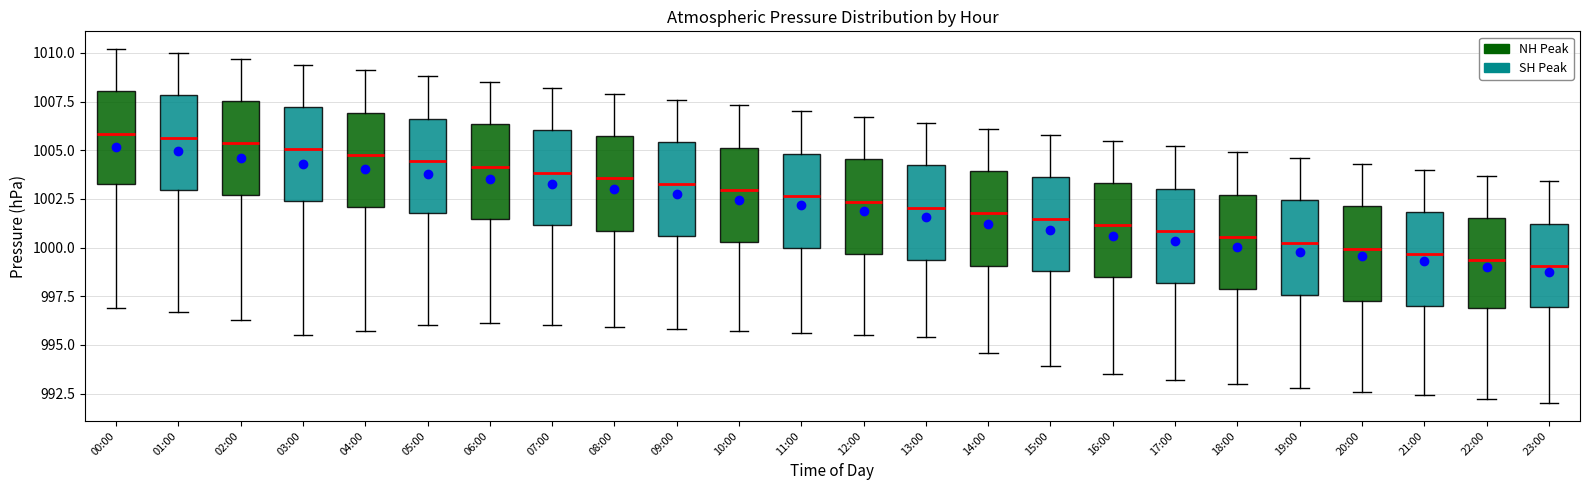

Reading left to right, transcribe this box plot: for each box, give where its median line is, the range the box spans, and where its two whiskers end, as read against the y-axis. The values are not printed on the chart, so give them approximately, as read against the axis.

00:00: median 1006.0, box 1003.5 to 1008.0, whiskers 997.0 to 1010.0
01:00: median 1005.5, box 1003.0 to 1008.0, whiskers 996.5 to 1010.0
02:00: median 1005.5, box 1002.5 to 1007.5, whiskers 996.5 to 1009.5
03:00: median 1005.0, box 1002.5 to 1007.0, whiskers 995.5 to 1009.5
04:00: median 1005.0, box 1002.0 to 1007.0, whiskers 995.5 to 1009.0
05:00: median 1004.5, box 1002.0 to 1006.5, whiskers 996.0 to 1009.0
06:00: median 1004.0, box 1001.5 to 1006.5, whiskers 996.0 to 1008.5
07:00: median 1004.0, box 1001.0 to 1006.0, whiskers 996.0 to 1008.0
08:00: median 1003.5, box 1001.0 to 1005.5, whiskers 996.0 to 1008.0
09:00: median 1003.5, box 1000.5 to 1005.5, whiskers 996.0 to 1007.5
10:00: median 1003.0, box 1000.5 to 1005.0, whiskers 995.5 to 1007.5
11:00: median 1002.5, box 1000.0 to 1005.0, whiskers 995.5 to 1007.0
12:00: median 1002.5, box 999.5 to 1004.5, whiskers 995.5 to 1006.5
13:00: median 1002.0, box 999.5 to 1004.0, whiskers 995.5 to 1006.5
14:00: median 1002.0, box 999.0 to 1004.0, whiskers 994.5 to 1006.0
15:00: median 1001.5, box 999.0 to 1003.5, whiskers 994.0 to 1006.0
16:00: median 1001.0, box 998.5 to 1003.5, whiskers 993.5 to 1005.5
17:00: median 1001.0, box 998.0 to 1003.0, whiskers 993.0 to 1005.0
18:00: median 1000.5, box 998.0 to 1002.5, whiskers 993.0 to 1005.0
19:00: median 1000.5, box 997.5 to 1002.5, whiskers 993.0 to 1004.5
20:00: median 1000.0, box 997.5 to 1002.0, whiskers 992.5 to 1004.5
21:00: median 999.5, box 997.0 to 1002.0, whiskers 992.5 to 1004.0
22:00: median 999.5, box 997.0 to 1001.5, whiskers 992.0 to 1003.5
23:00: median 999.0, box 997.0 to 1001.0, whiskers 992.0 to 1003.5